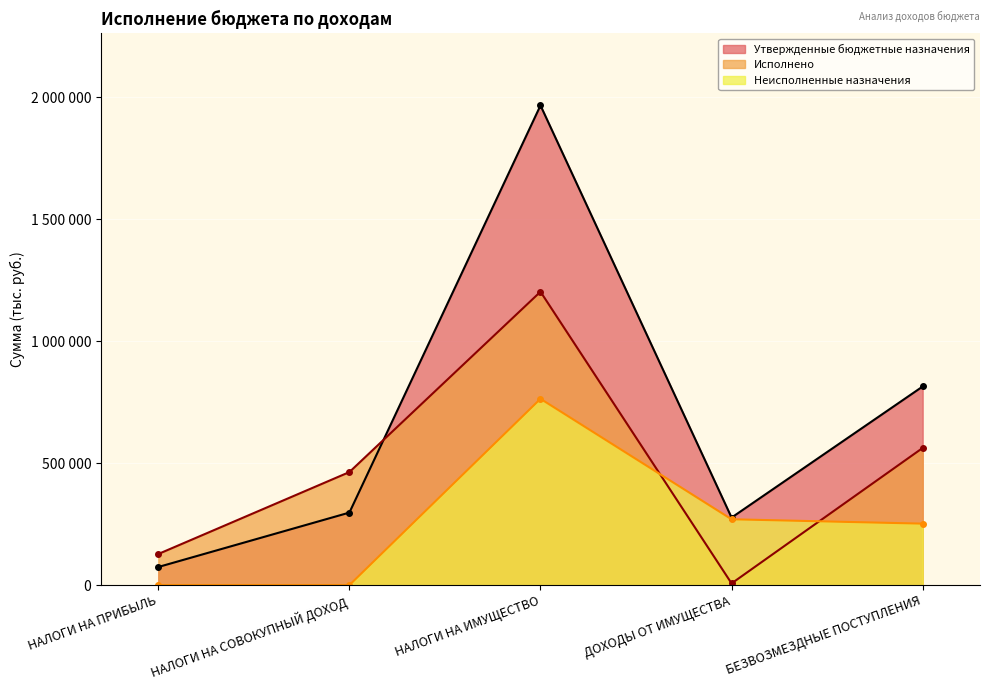

At which label does Неисполненные назначения first exceed 251972?

НАЛОГИ НА ИМУЩЕСТВО